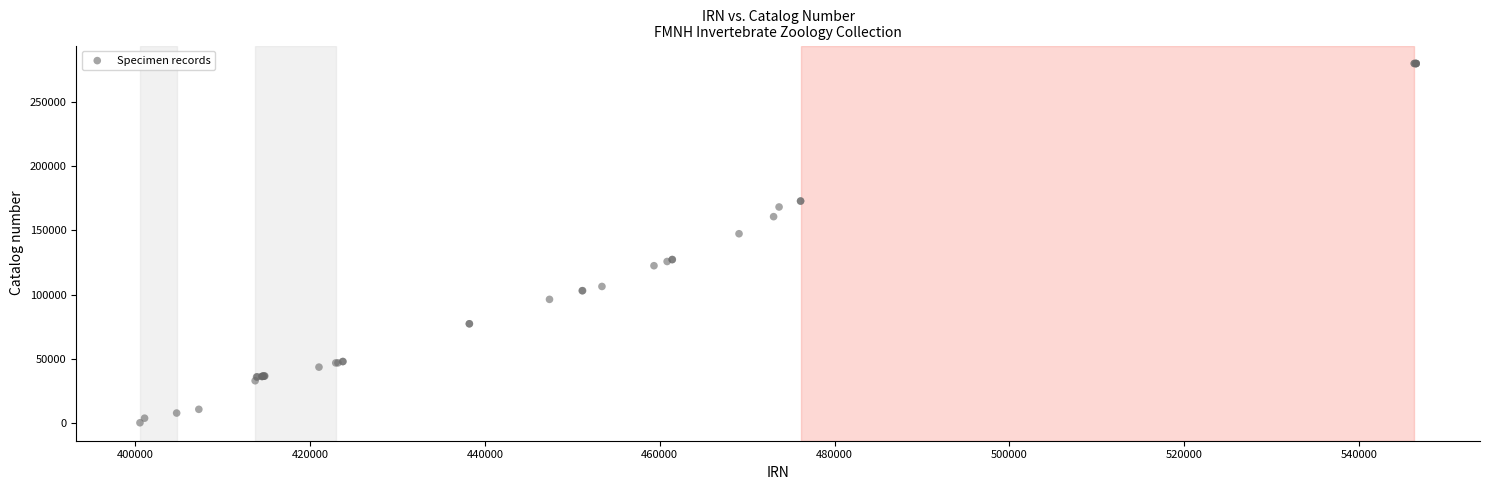

What Y value in the scatter plot is closest to 140081?

147378